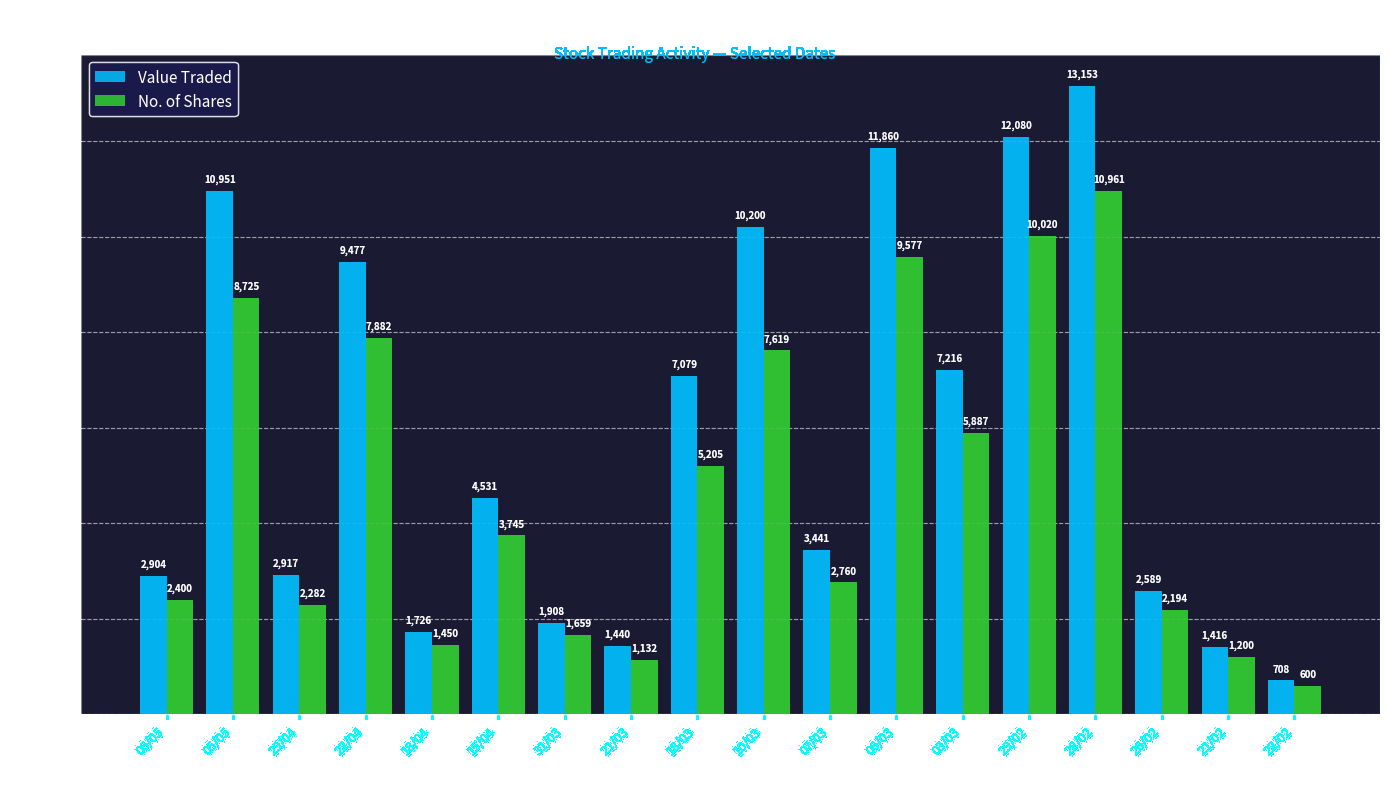

Reading right to left, extract all data points from this chart.

Value Traded: 22/02=708	21/02=1416	26/02=2589	28/02=13153	29/02=12080	03/03=7216	06/03=11860	07/03=3441	10/03=10200	18/03=7079	21/03=1440	31/03=1908	15/04=4531	18/04=1726	22/04=9477	29/04=2917	05/05=10951	06/05=2904
No. of Shares: 22/02=600	21/02=1200	26/02=2194	28/02=10961	29/02=10020	03/03=5887	06/03=9577	07/03=2760	10/03=7619	18/03=5205	21/03=1132	31/03=1659	15/04=3745	18/04=1450	22/04=7882	29/04=2282	05/05=8725	06/05=2400